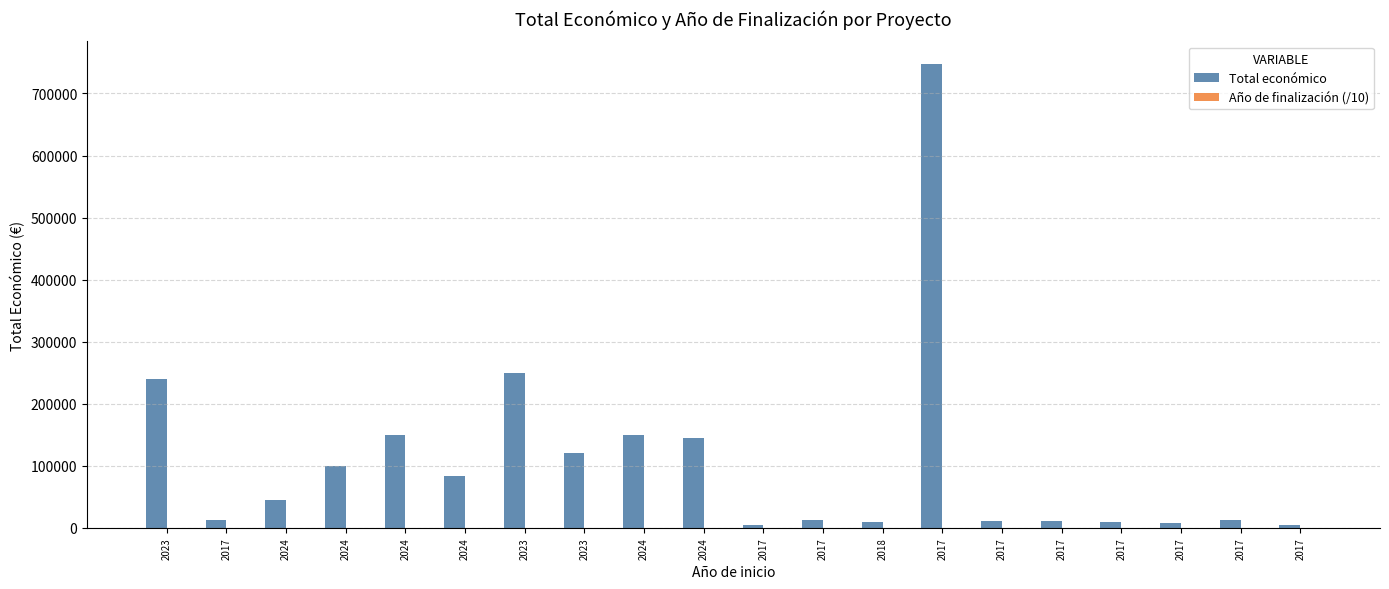

How many categories are shown in the chart?

20